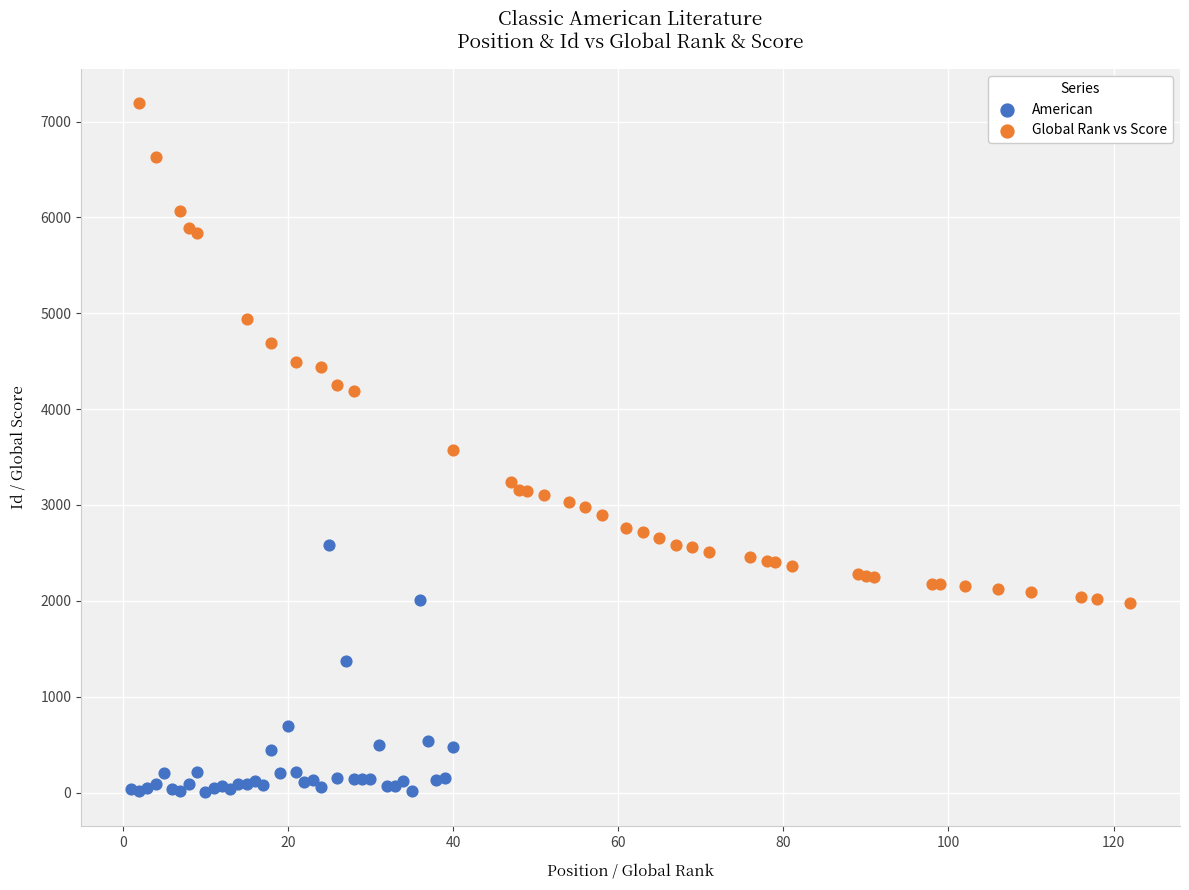

Which series contains the lowest Y value?

American